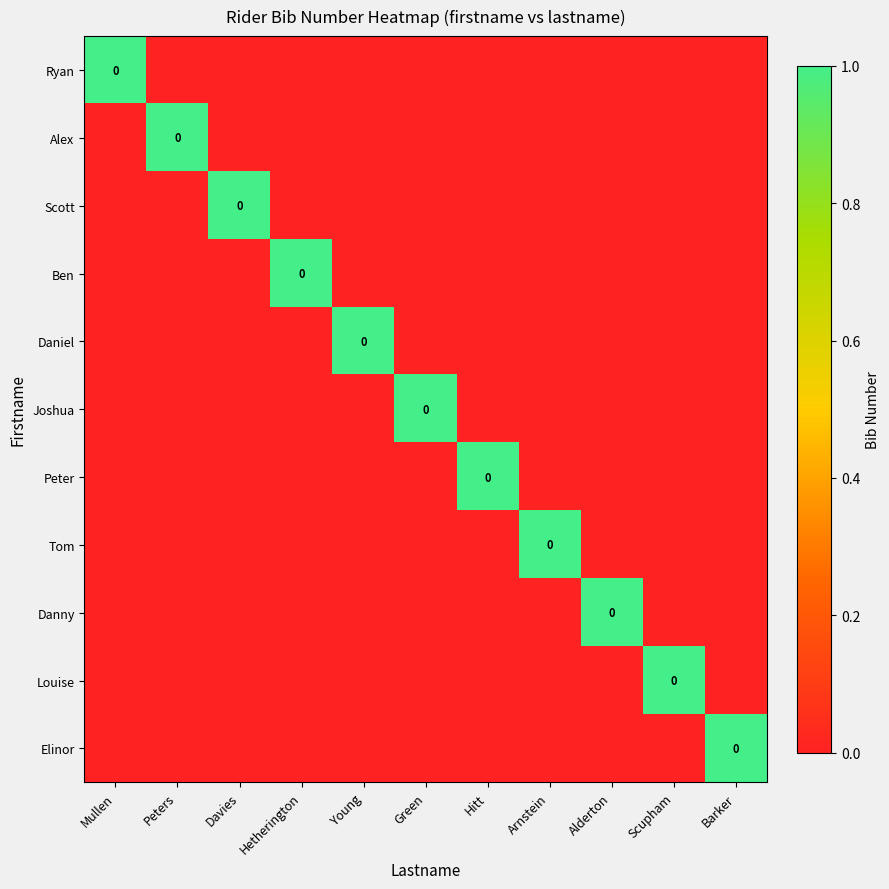

Which category has the highest value in the Peter series?

Hitt